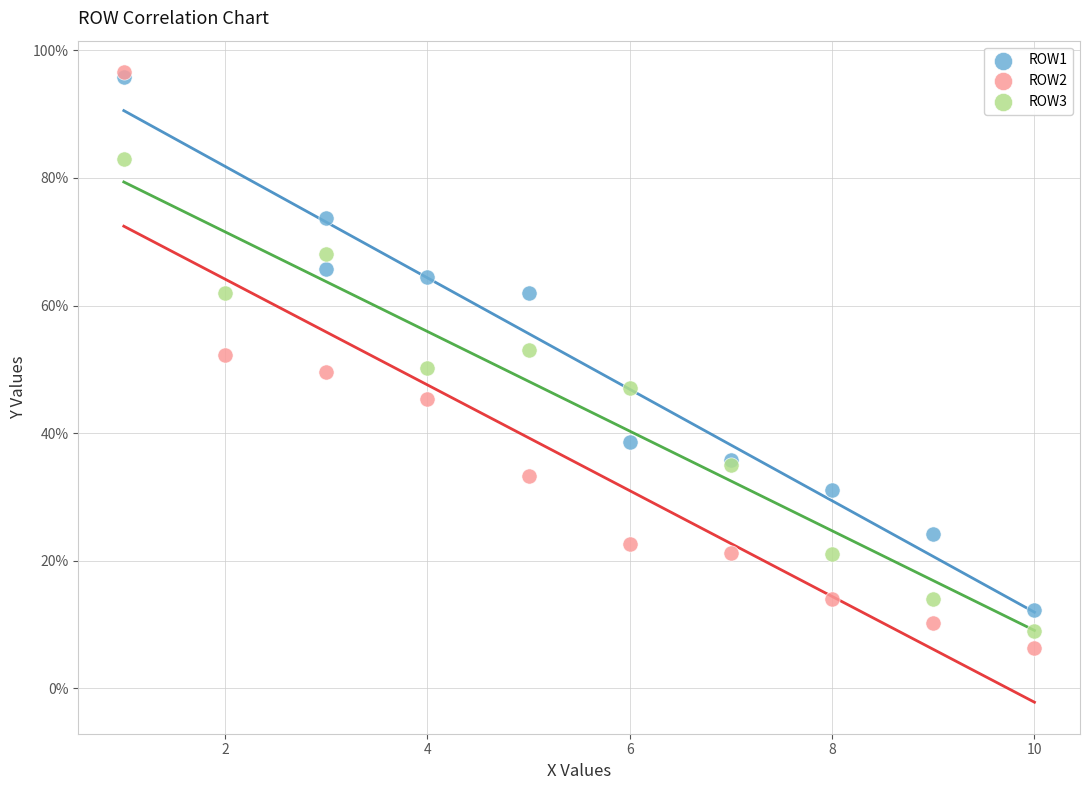

What are all the series names shown in the legend?

ROW1, ROW2, ROW3